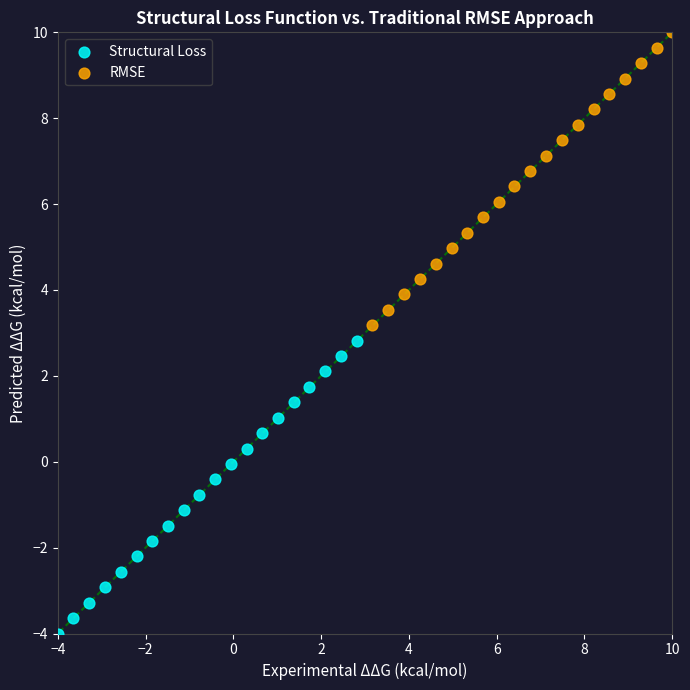

Which series reaches the maximum Y coordinate?

RMSE